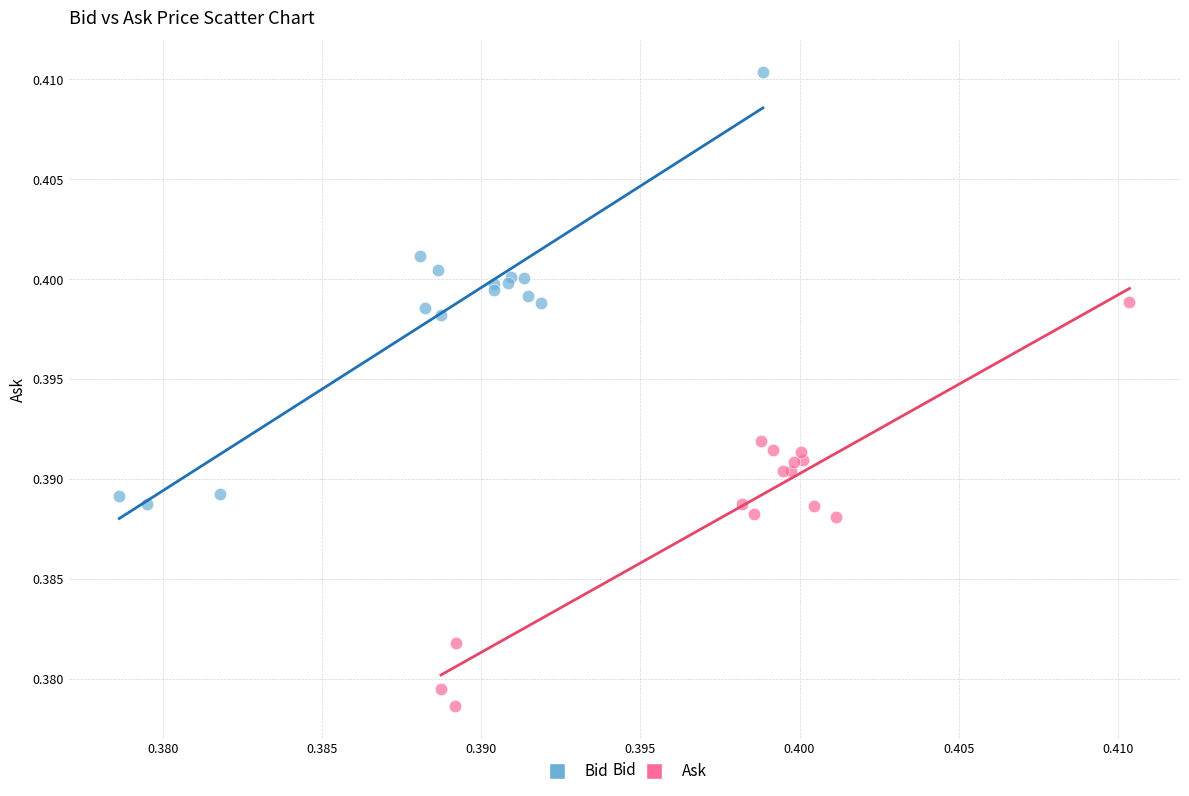

Which series contains the lowest Y value?

Ask